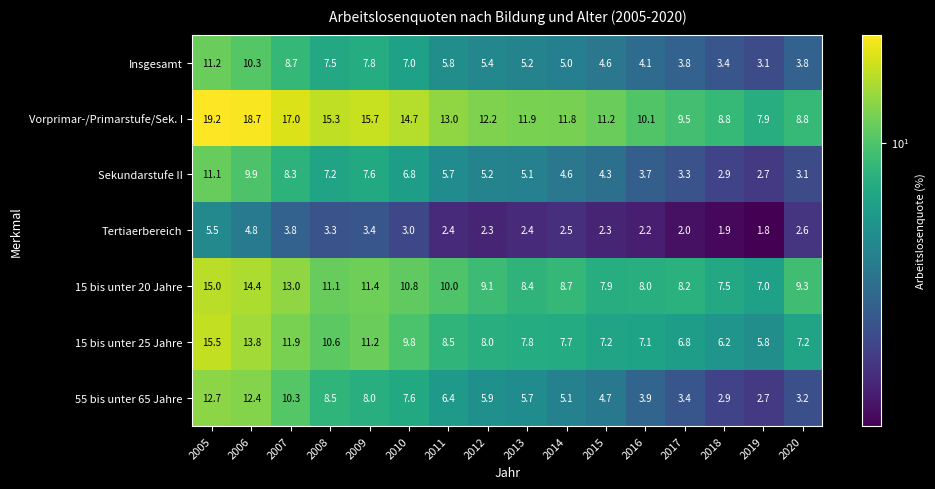

What is the difference between the Sekundarstufe II values at 2011 and 2014?

1.1